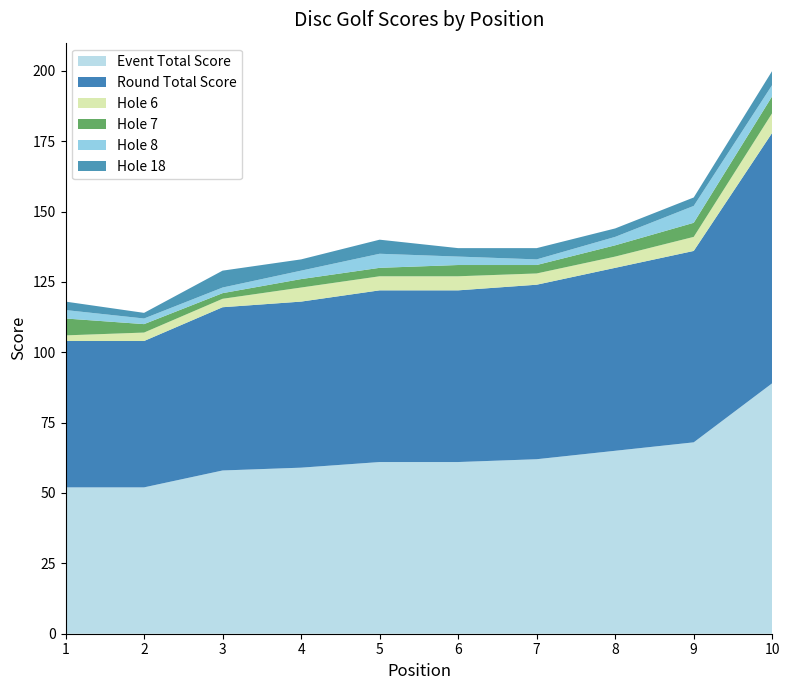

Reading left to right, transcribe all the data shown in this chart.

event_total_score: 52	52	58	59	61	61	62	65	68	89
round_total_score: 52	52	58	59	61	61	62	65	68	89
hole_6: 2	3	3	5	5	5	4	4	5	7
hole_7: 6	3	2	3	3	4	3	4	5	6
hole_8: 3	2	2	3	5	3	2	3	6	4
hole_18: 3	2	6	4	5	3	4	3	3	5